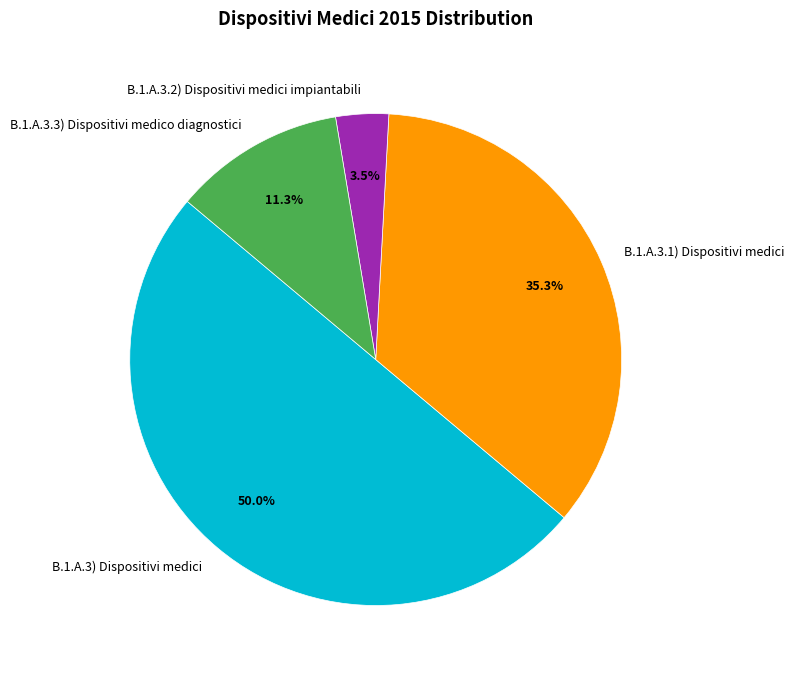

What is the smallest slice in the pie chart?

B.1.A.3.2) Dispositivi medici impiantabili